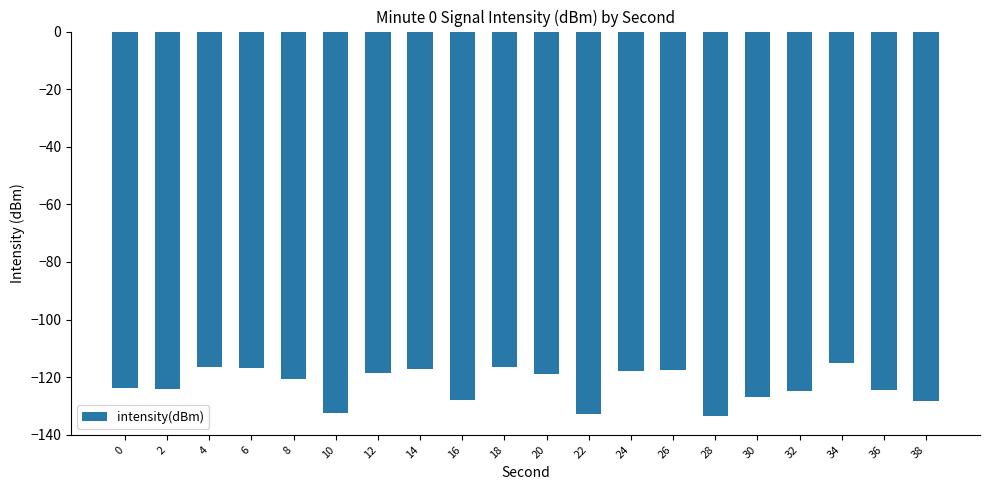

What is the maximum value shown in the chart?

-115.1